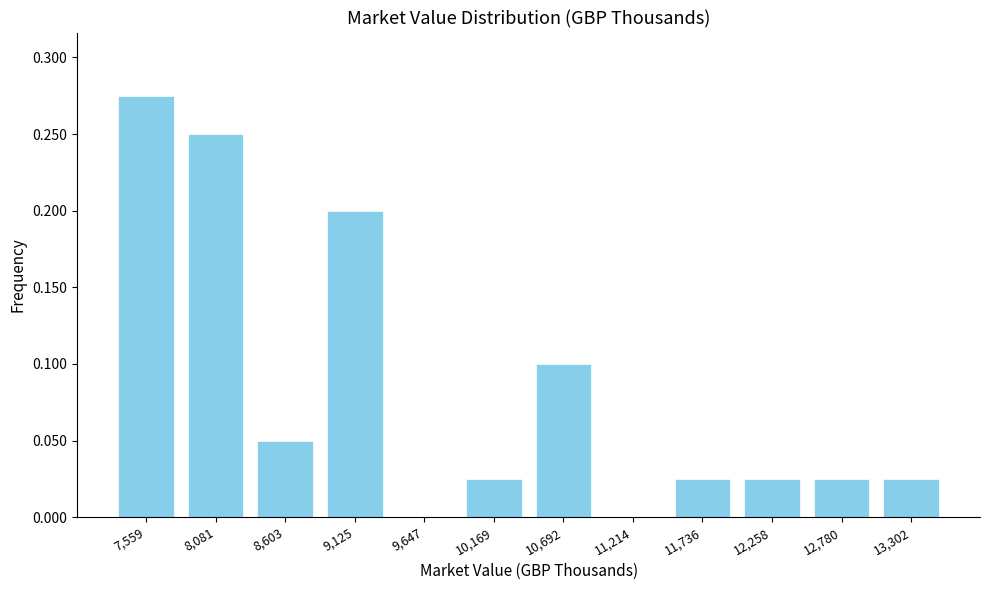

At which category does the chart reach its peak across all series?

7,559